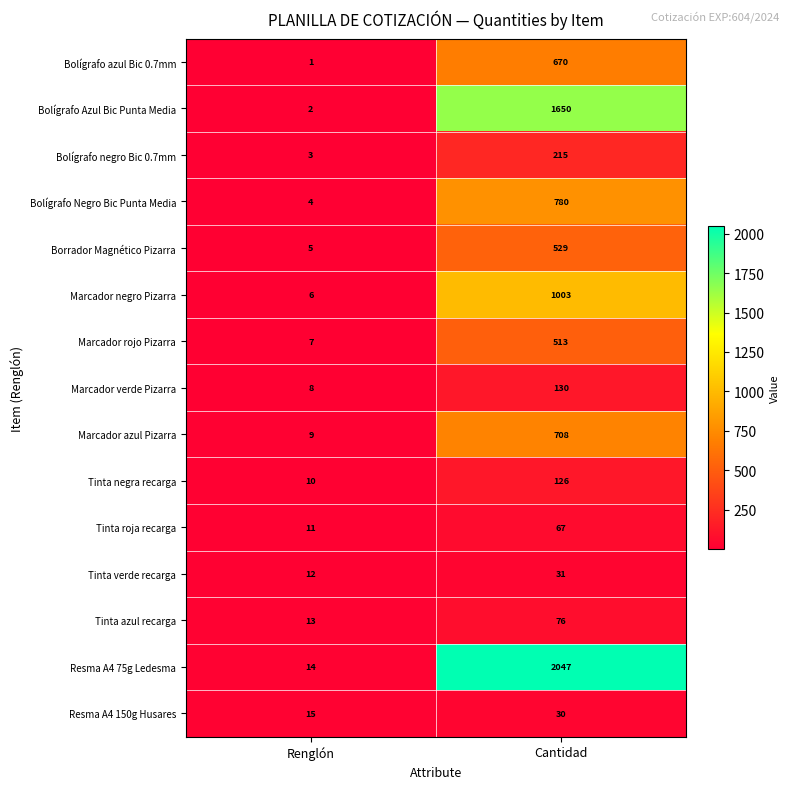

The Borrador Magnético Pizarra series shows 2 at Renglón. True or false?

False